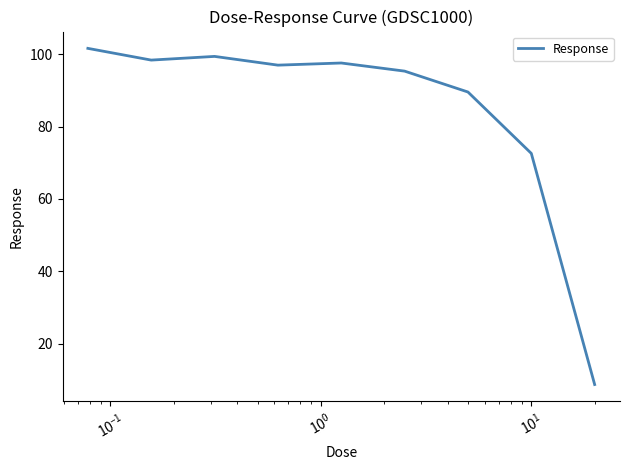

What is the difference between the maximum and minimum values?

92.9